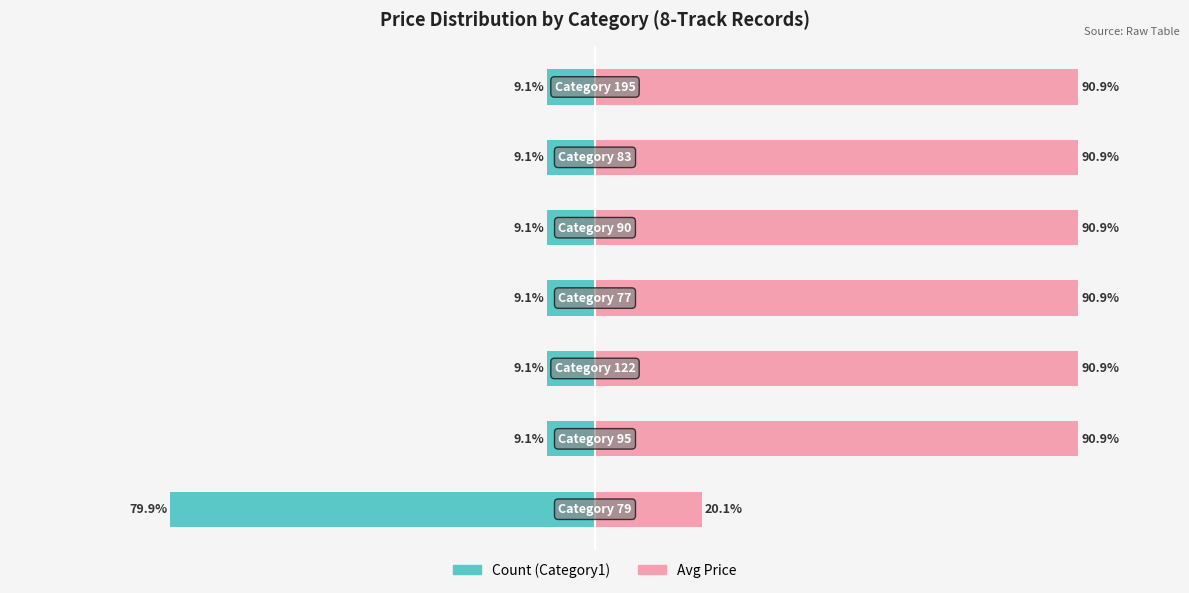

At 1, list the series in order from smallest to largest.

Count (Category1), Avg Price